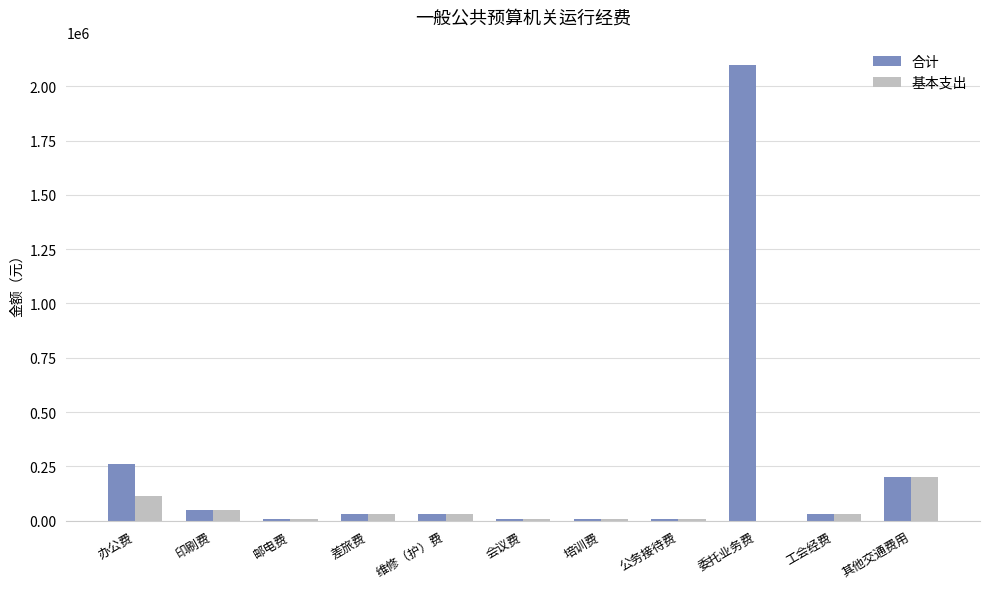

What is the highest value of the 合计 series?

2098000.0